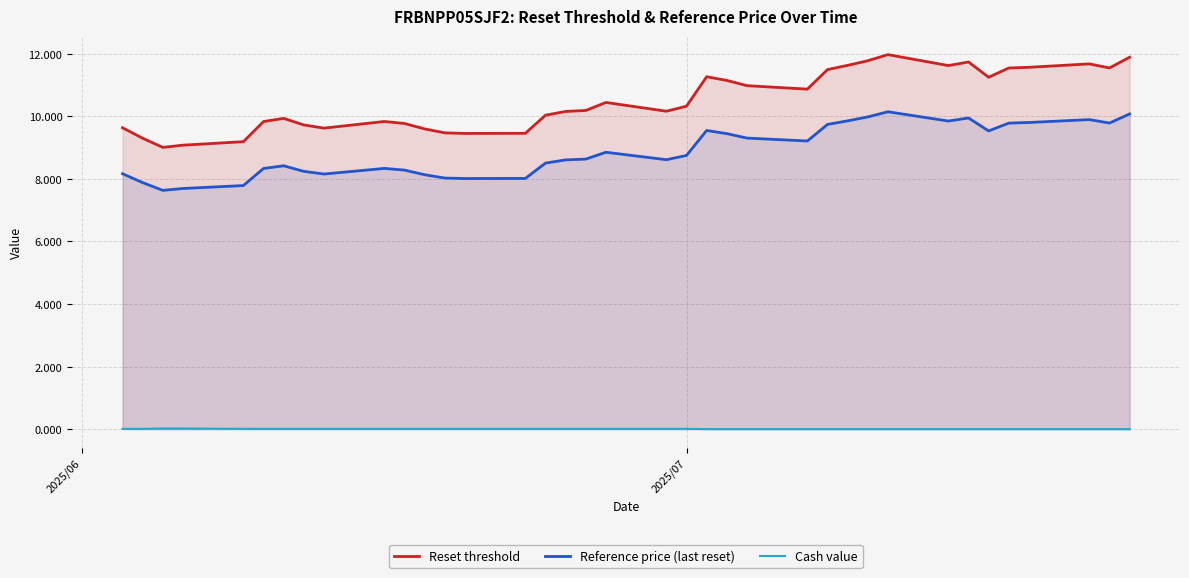

What is the difference between the maximum and minimum values in the Reset threshold series?

3.0